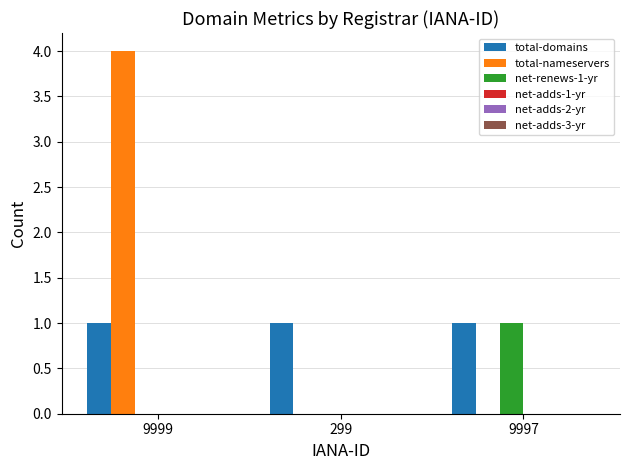

Which series has the widest spread of values?

total-nameservers